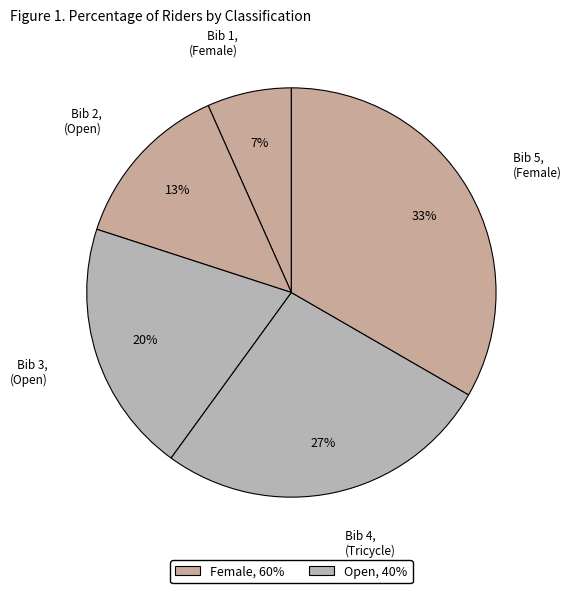

Is there any slice that represents more than half of the pie?

No